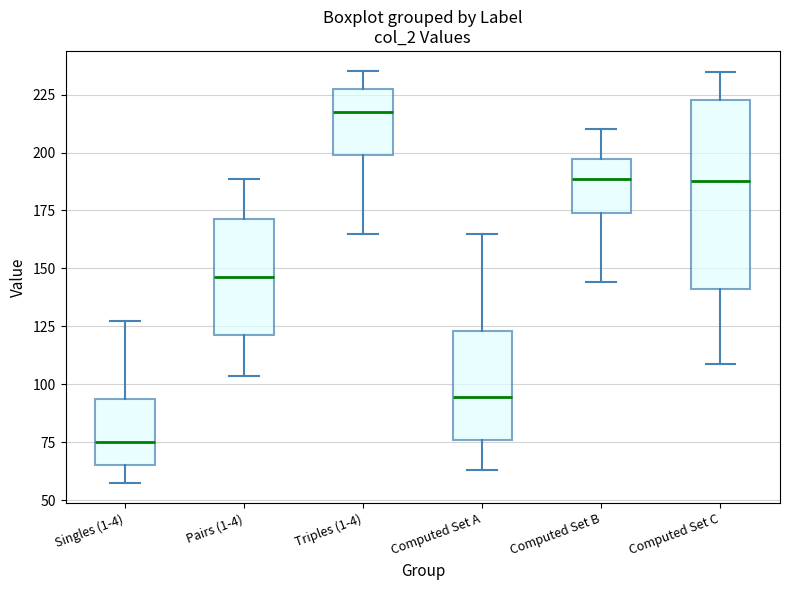

Which box has the lowest median line?

Singles (1-4)